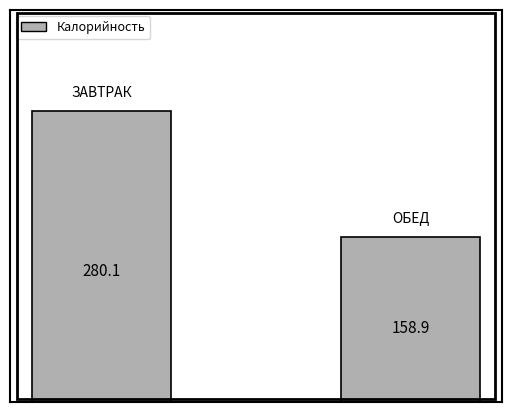

What is the difference between the maximum and minimum values?

121.2